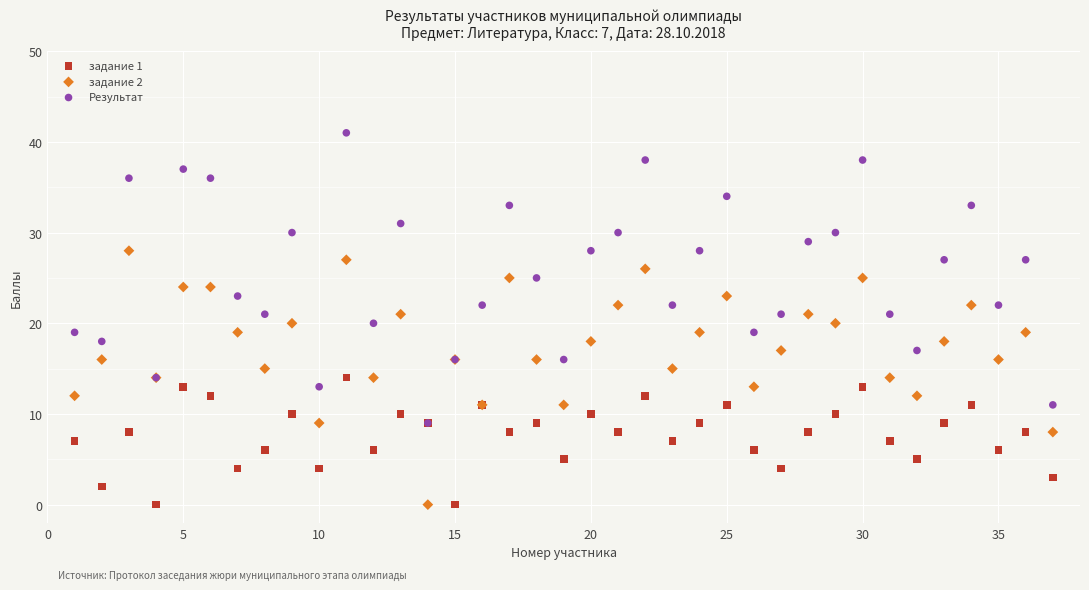

What are all the series names shown in the legend?

задание 1, задание 2, Результат